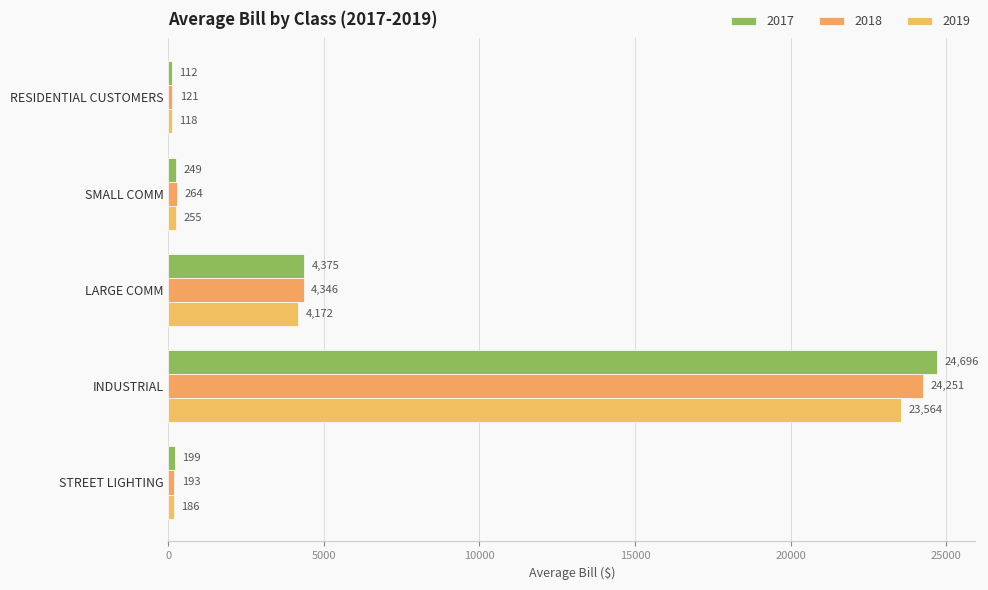

Reading left to right, list all the values displayed in this chart.

2017: RESIDENTIAL CUSTOMERS=111.8	SMALL COMM=248.9	LARGE COMM=4375.0	INDUSTRIAL=24696.4	STREET LIGHTING=198.6
2018: RESIDENTIAL CUSTOMERS=121.5	SMALL COMM=264.5	LARGE COMM=4346.4	INDUSTRIAL=24250.8	STREET LIGHTING=192.6
2019: RESIDENTIAL CUSTOMERS=117.9	SMALL COMM=255.1	LARGE COMM=4171.5	INDUSTRIAL=23563.7	STREET LIGHTING=186.0